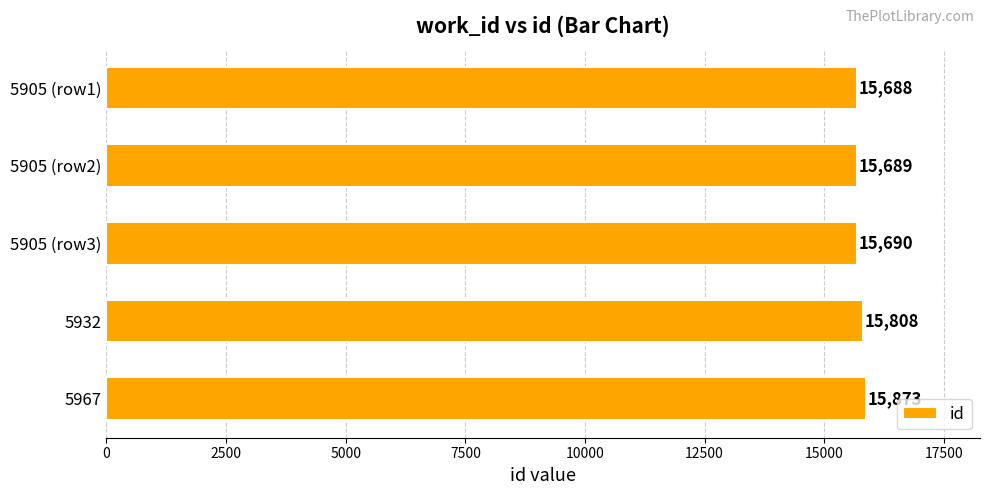

At which label is the value closest to 15780?

5932